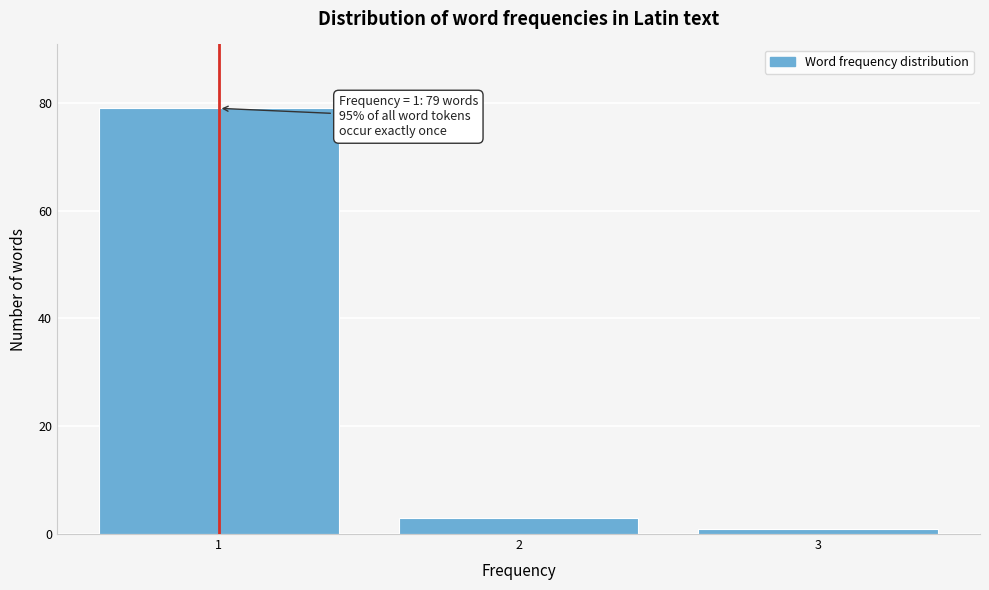

Reading left to right, transcribe all the data shown in this chart.

1=79	2=3	3=1